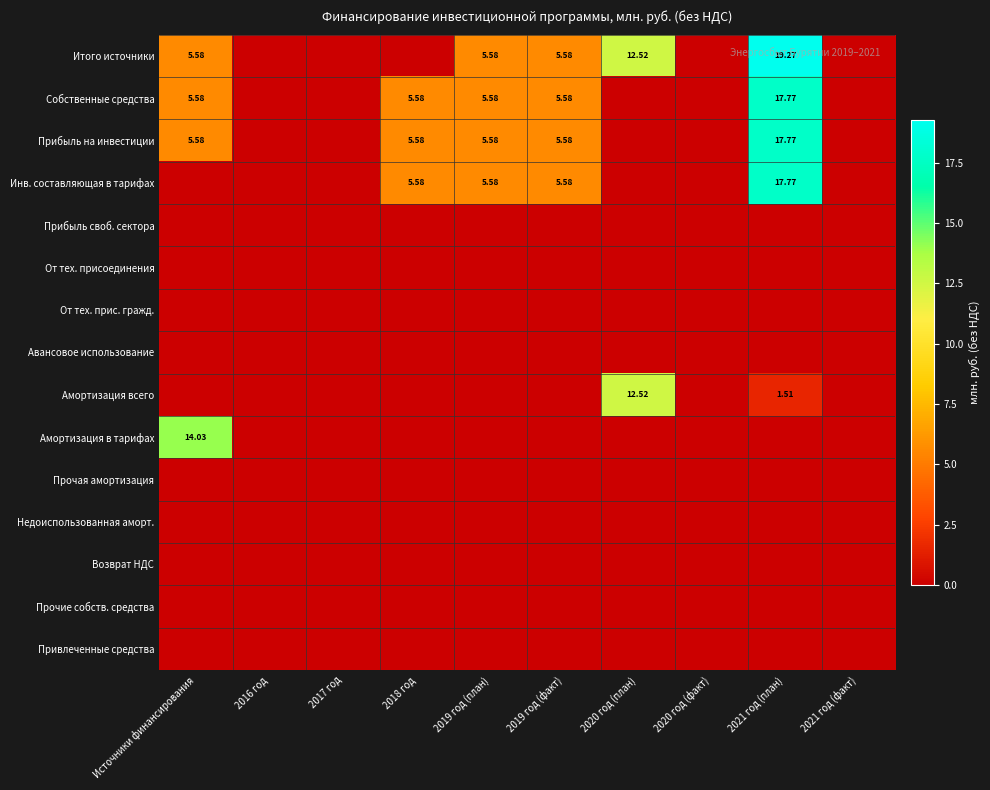

At which label does Итого источники reach its peak?

2021 год (план)